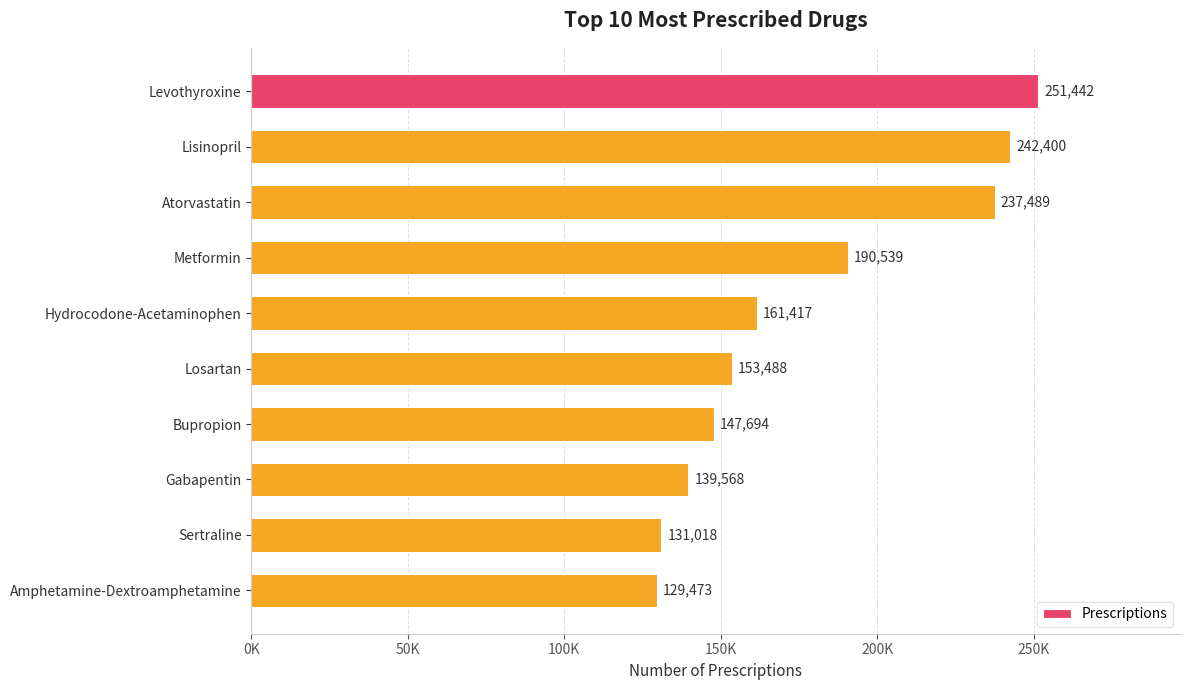

Rank the categories by value from lowest to highest.

Amphetamine-Dextroamphetamine, Sertraline, Gabapentin, Bupropion, Losartan, Hydrocodone-Acetaminophen, Metformin, Atorvastatin, Lisinopril, Levothyroxine